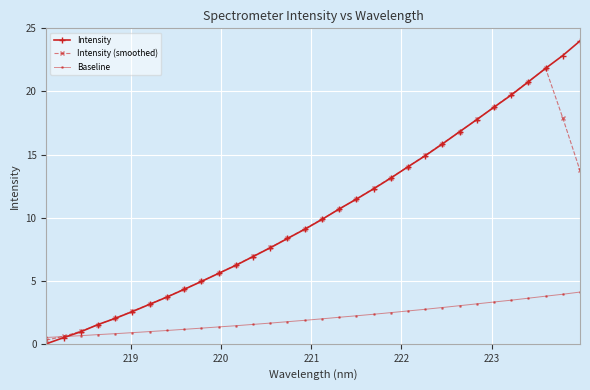

Rank the series by their maximum value, from highest to lowest.

Intensity, Intensity (smoothed), Baseline